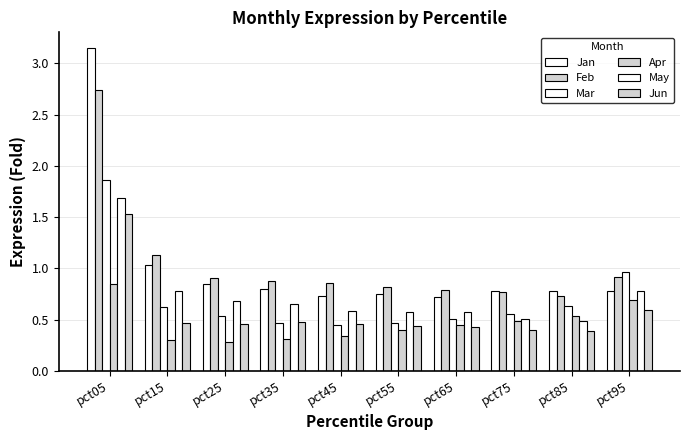

Reading right to left, extract all data points from this chart.

Jan: pct95=0.8	pct85=0.8	pct75=0.8	pct65=0.7	pct55=0.8	pct45=0.7	pct35=0.8	pct25=0.8	pct15=1.0	pct05=3.1
Feb: pct95=0.9	pct85=0.7	pct75=0.8	pct65=0.8	pct55=0.8	pct45=0.9	pct35=0.9	pct25=0.9	pct15=1.1	pct05=2.7
Mar: pct95=1.0	pct85=0.6	pct75=0.6	pct65=0.5	pct55=0.5	pct45=0.5	pct35=0.5	pct25=0.5	pct15=0.6	pct05=1.9
Apr: pct95=0.7	pct85=0.5	pct75=0.5	pct65=0.4	pct55=0.4	pct45=0.3	pct35=0.3	pct25=0.3	pct15=0.3	pct05=0.9
May: pct95=0.8	pct85=0.5	pct75=0.5	pct65=0.6	pct55=0.6	pct45=0.6	pct35=0.6	pct25=0.7	pct15=0.8	pct05=1.7
Jun: pct95=0.6	pct85=0.4	pct75=0.4	pct65=0.4	pct55=0.4	pct45=0.5	pct35=0.5	pct25=0.5	pct15=0.5	pct05=1.5